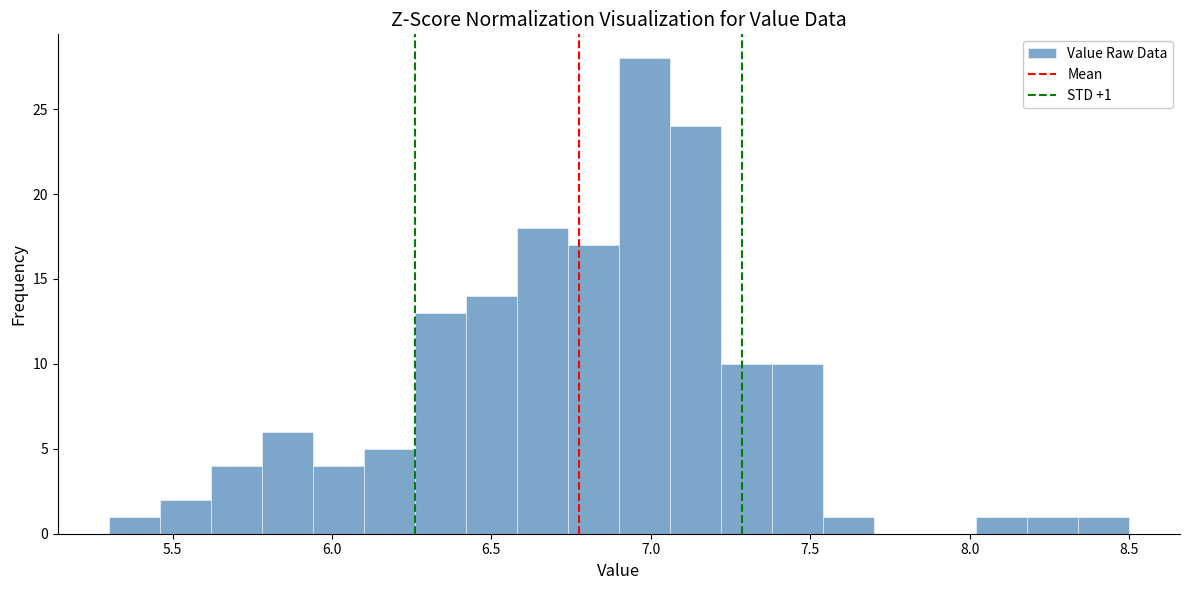

Around what value on the x-axis is the tallest bar? Give the approximate position of its centre, as read against the axis.

7.00